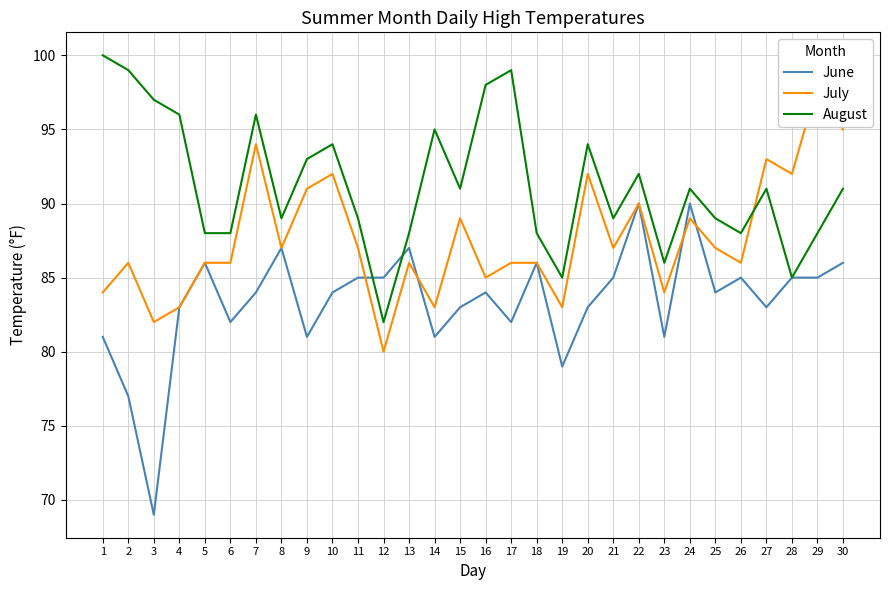

Is the value of August at 27 greater than the value of July at 24?

Yes